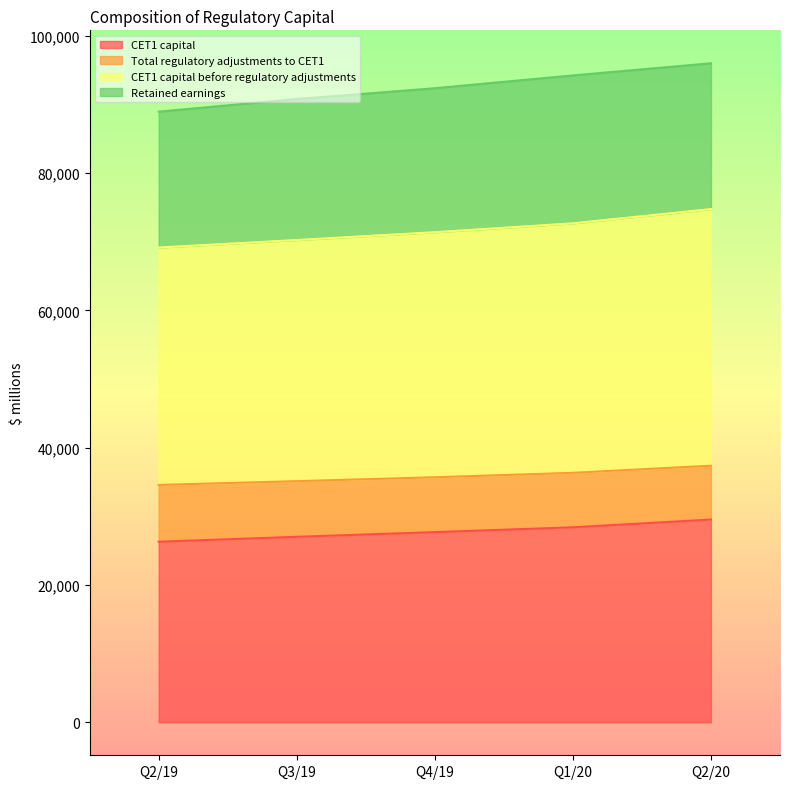

What is the difference between the maximum and minimum values in the CET1 capital series?

3231